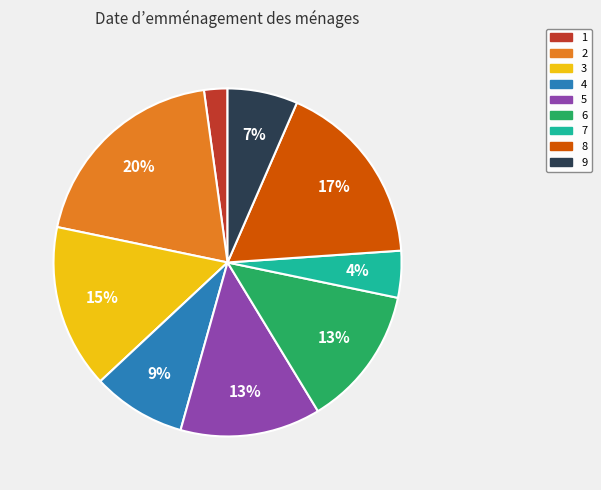

Approximately how many times larger is the value at 5 compared to 3?

0.9